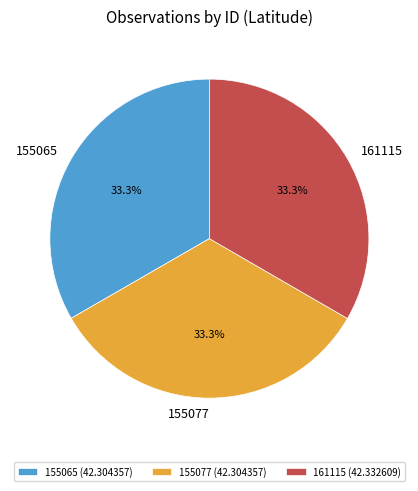

To the nearest percent, what is the average slice percentage?

33%